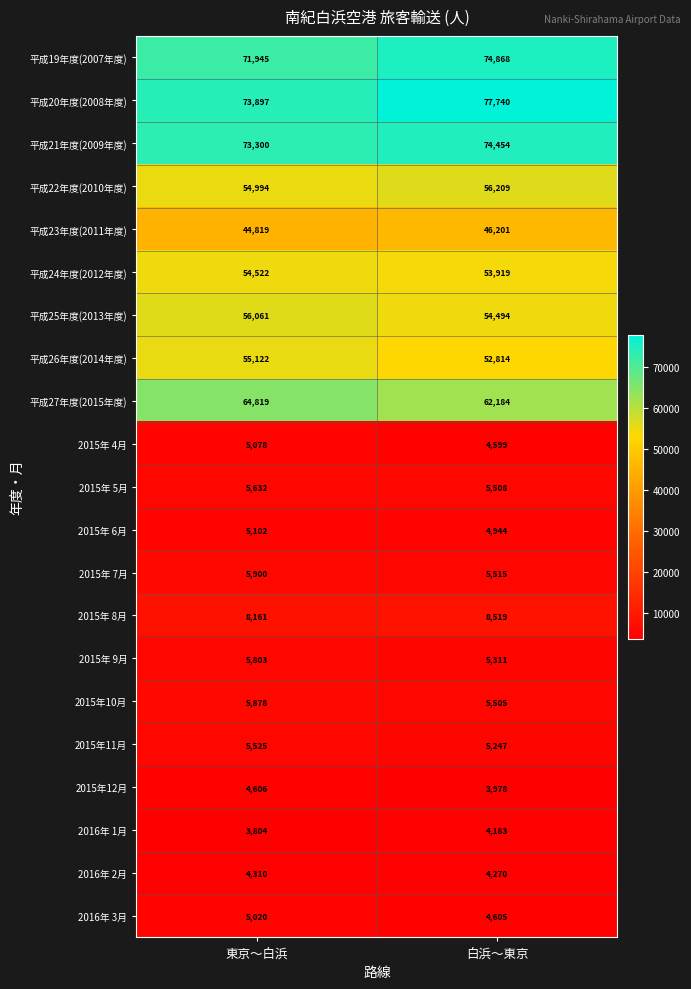

The 2016年 2月 series shows 4310 at 東京～白浜. True or false?

True